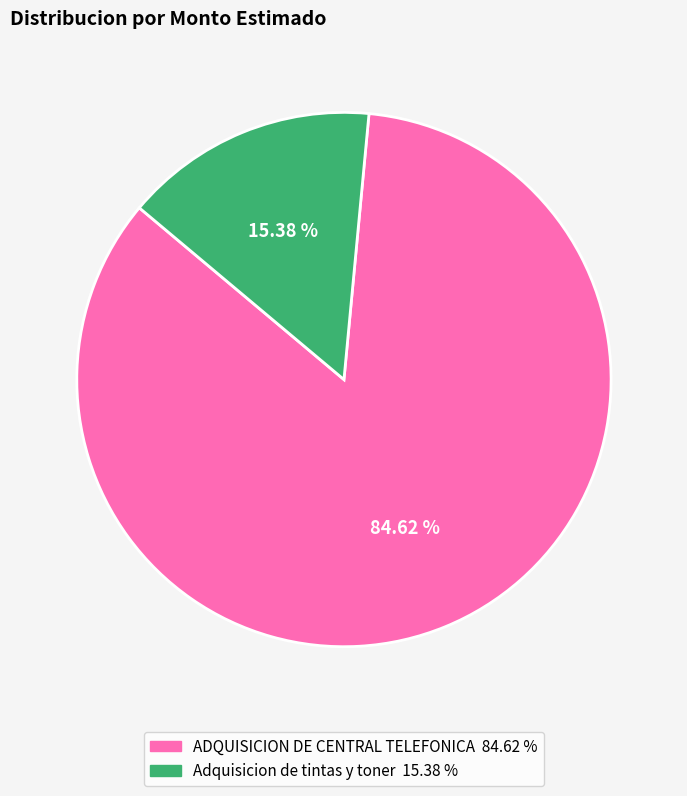

Which category has the smallest portion of the pie?

Adquisicion de tintas y toner